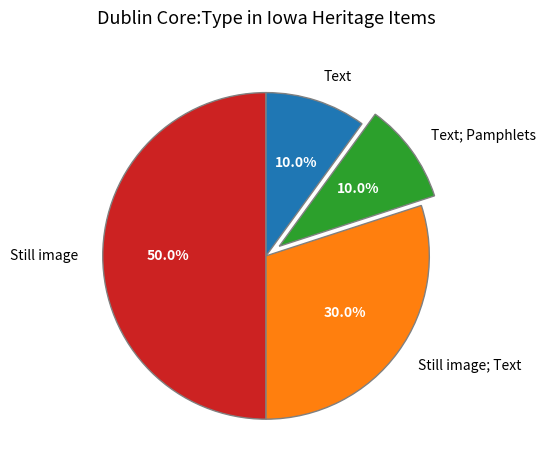

Approximately how many times larger is the value at Text; Pamphlets compared to Text?

1.0